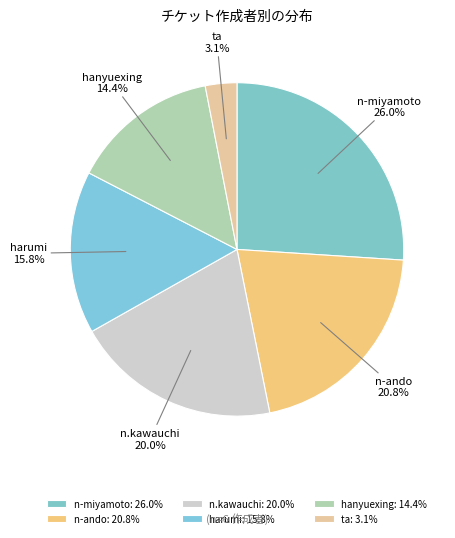

The n.kawauchi slice represents 30% of the pie. True or false?

False